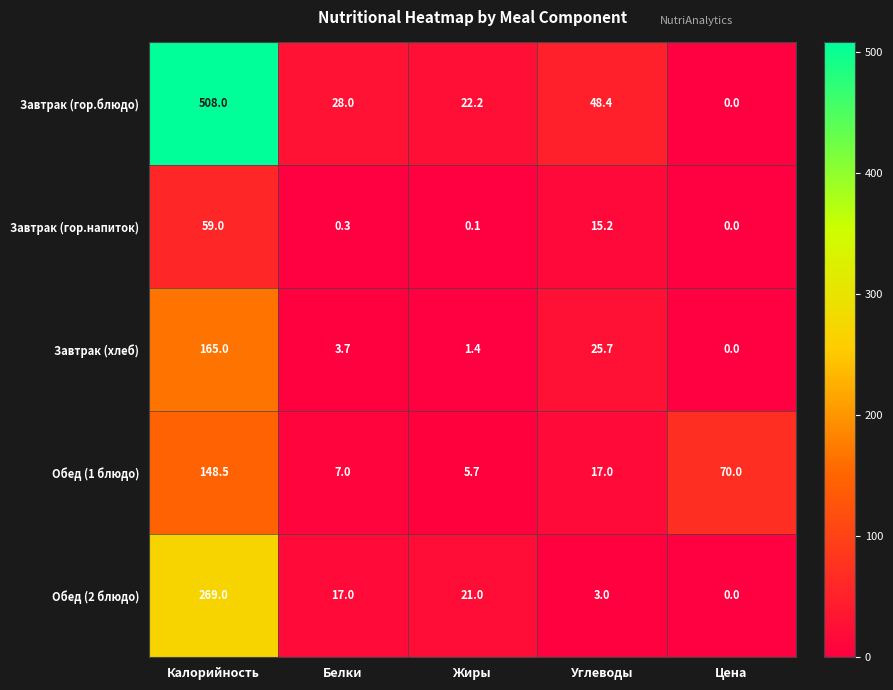

What is the average value of the Завтрак (гор.напиток) series?

14.9